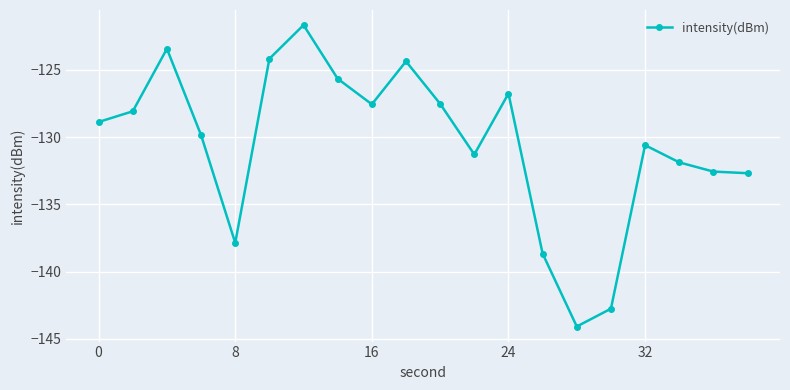

True or false: there are more than 0 points higher than both neighbors.

True